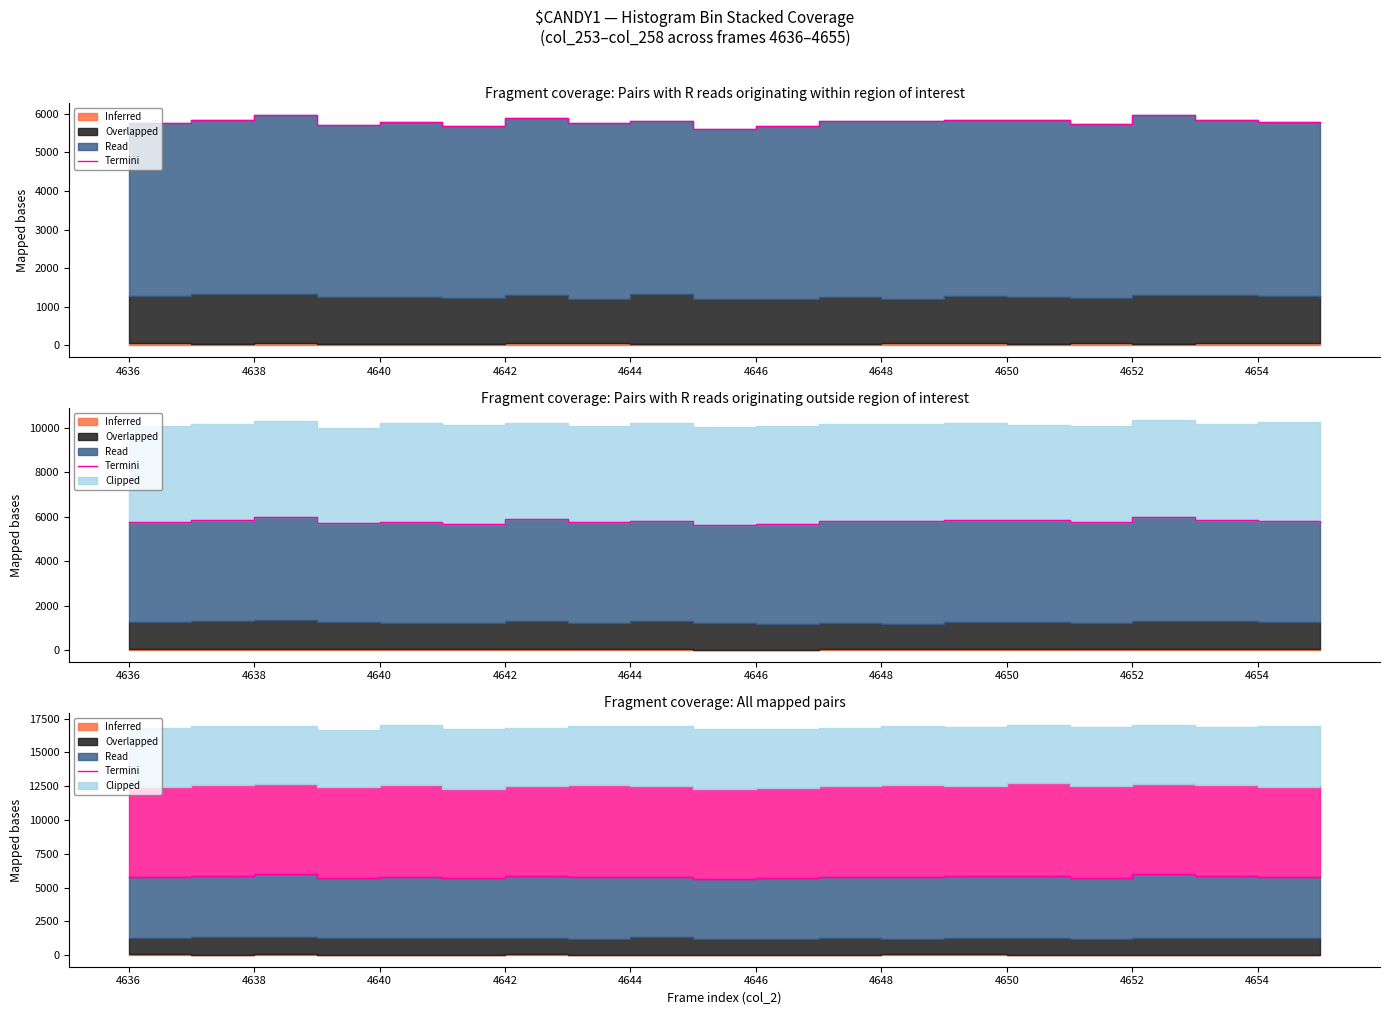

How many data points does each series have?

20